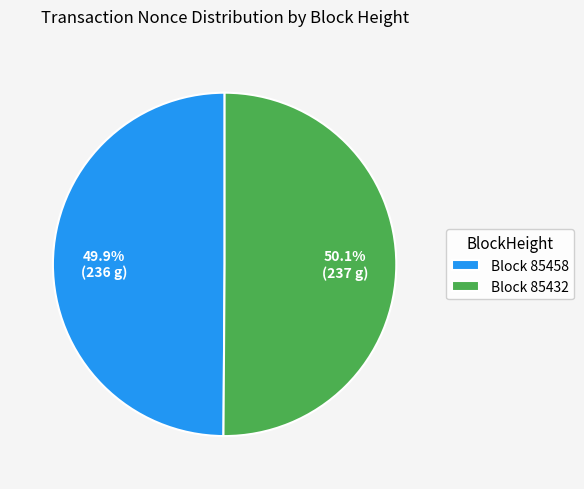

Is there a majority slice in this chart?

Yes